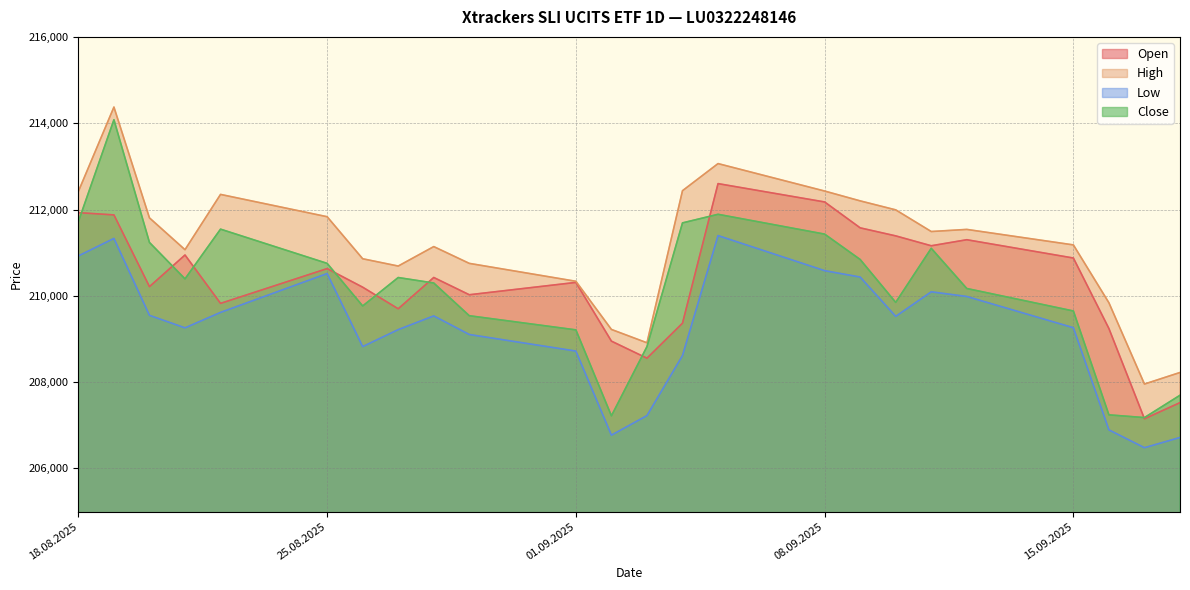

At how many categories does at least one series exceed 212421?

4